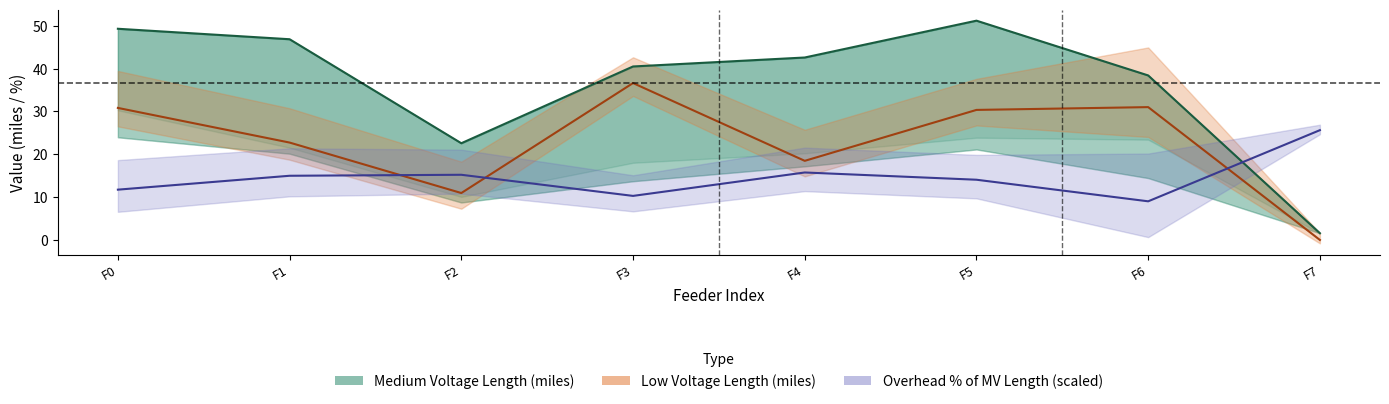

Where is the first local minimum for Medium Voltage Length (miles)?

F2